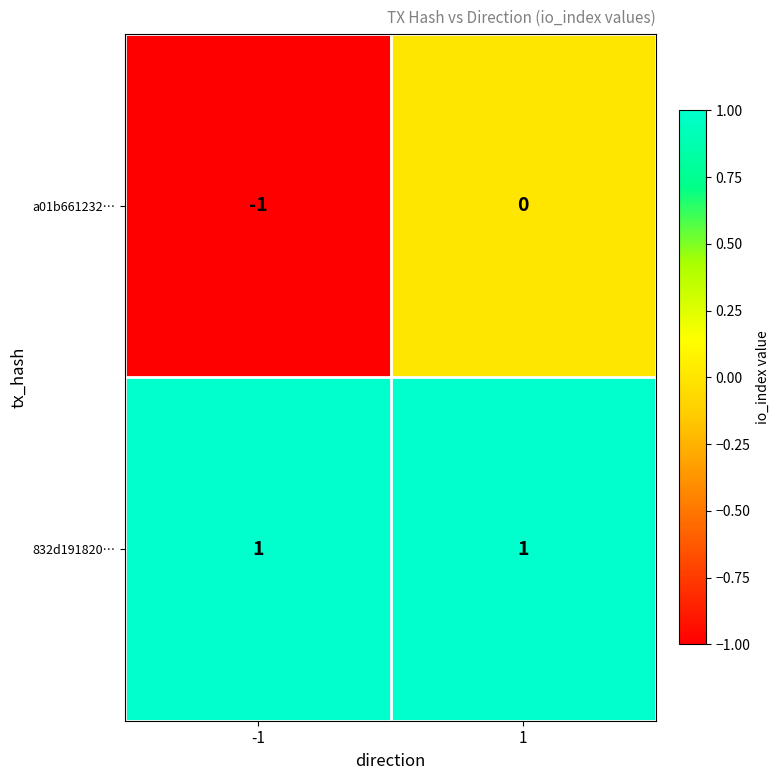

Rank the series by their average value, from highest to lowest.

832d191820…, a01b661232…